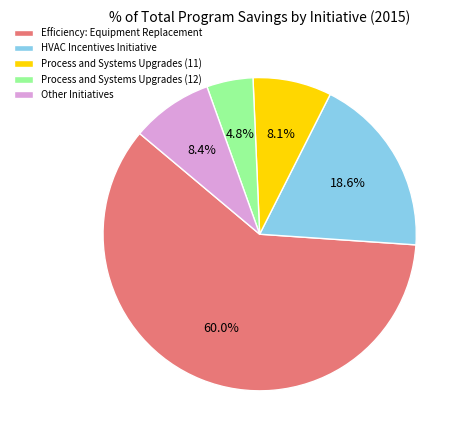

What percentage is NOT represented by HVAC Incentives Initiative?

81.4%